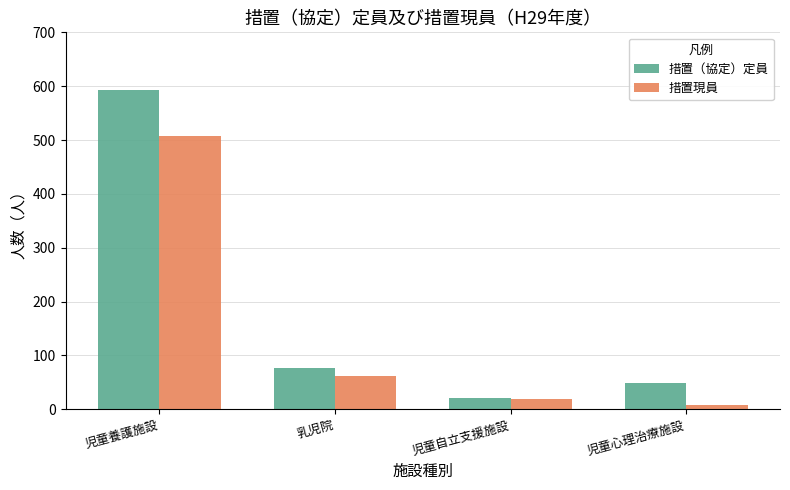

Count the number of categories in the chart.

4